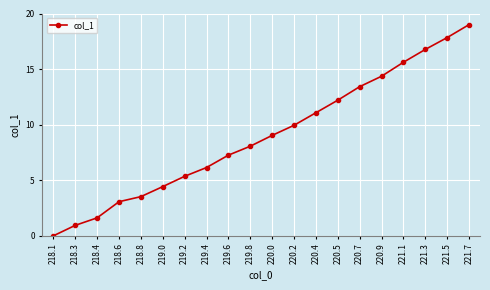

Which has a higher value, 219.4 or 221.5?

221.5